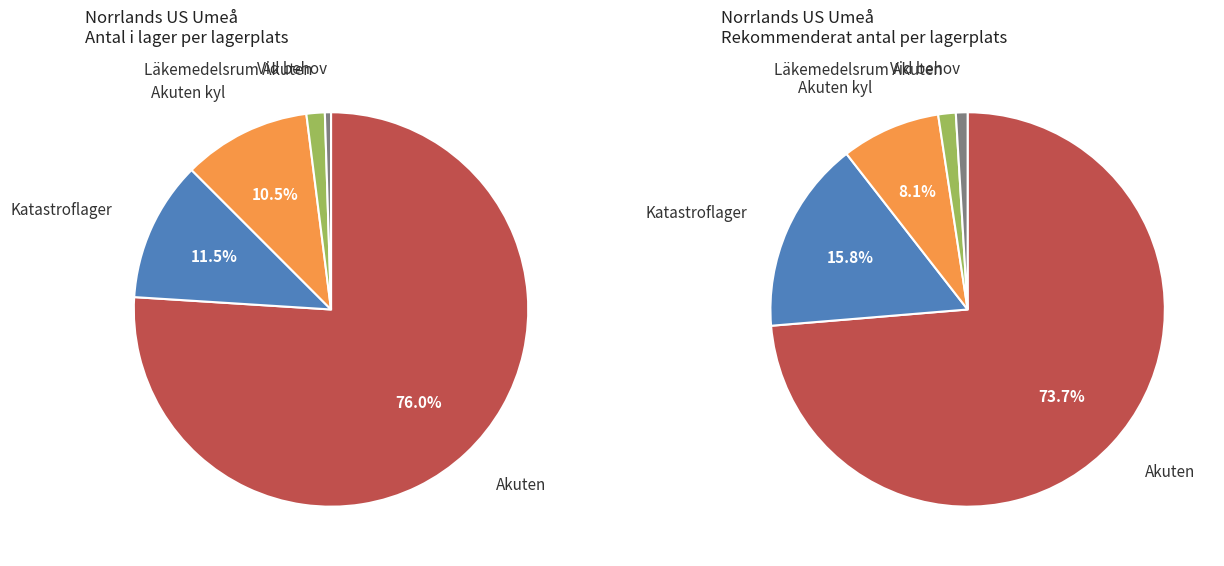

To the nearest percent, what percentage of the pie is Vid behov?

1%